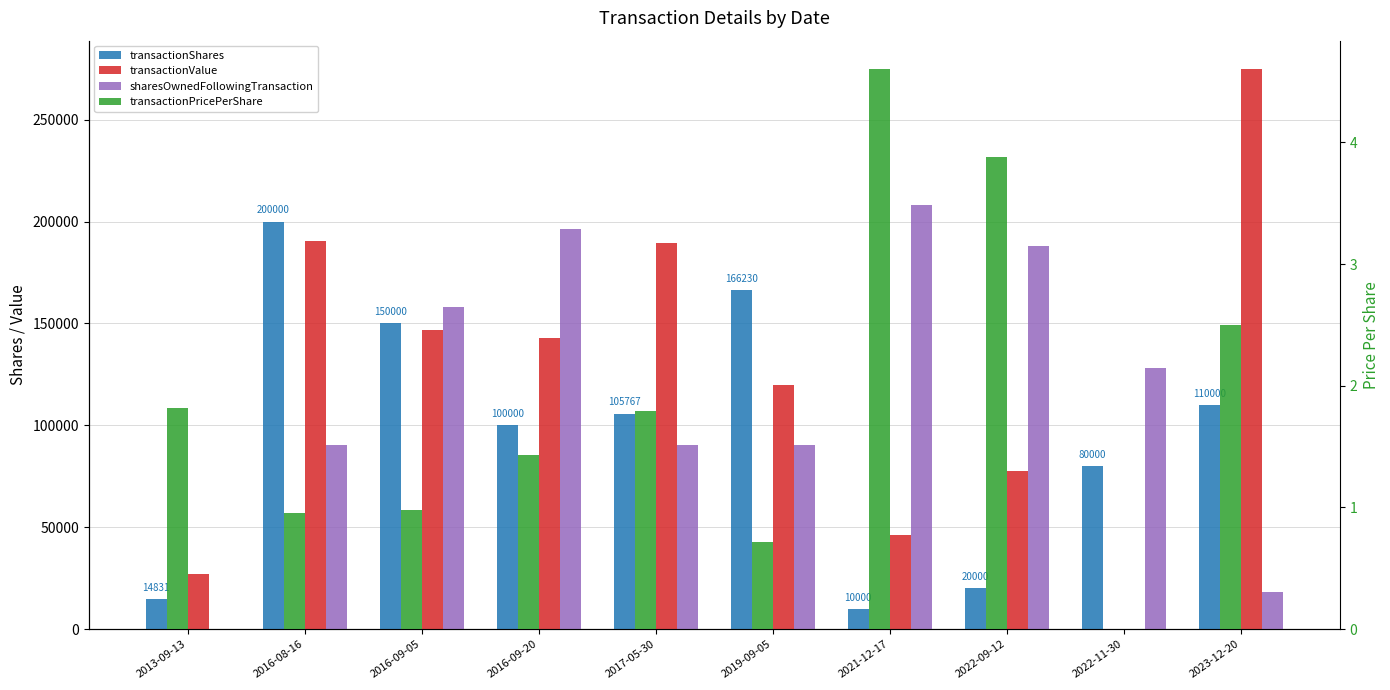

What is the label of the 7th bar from the right?

2016-09-20